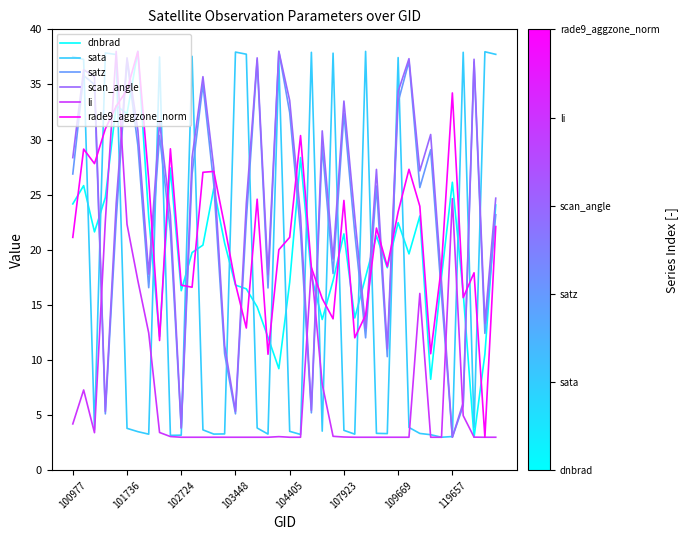

What is the smallest value displayed?

3.0